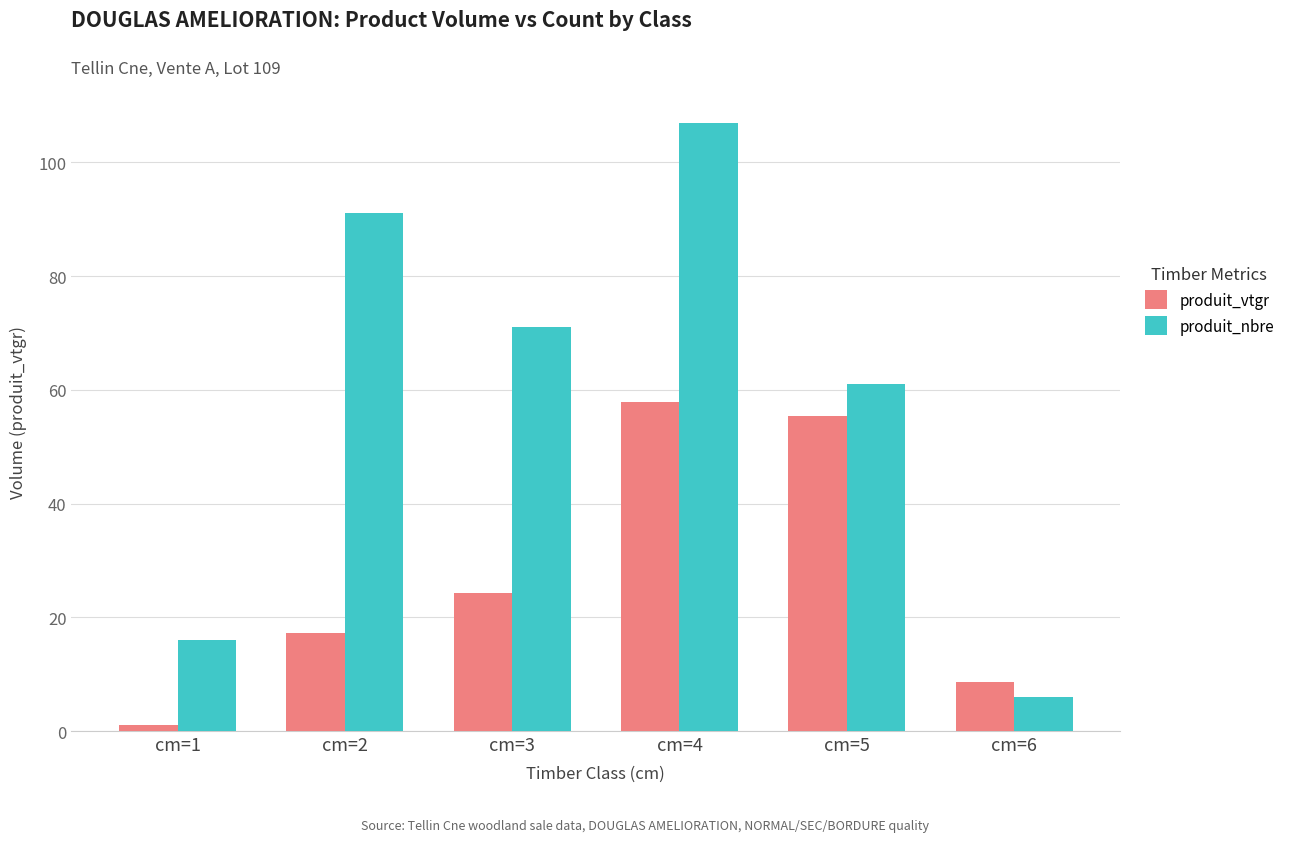

How many bars are there in each group?

2